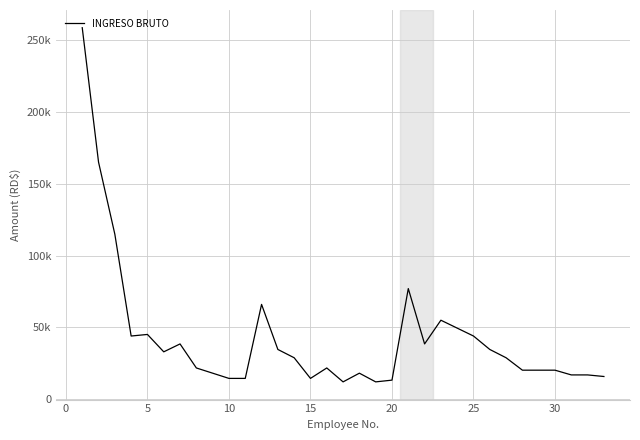

Is this an area chart (filled region under the line)?

No